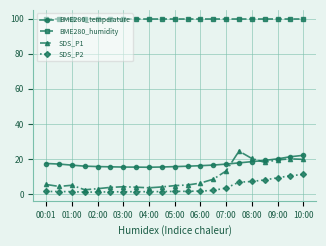

What is the value of the BME280_humidity point at the 4th from the left?

100.0